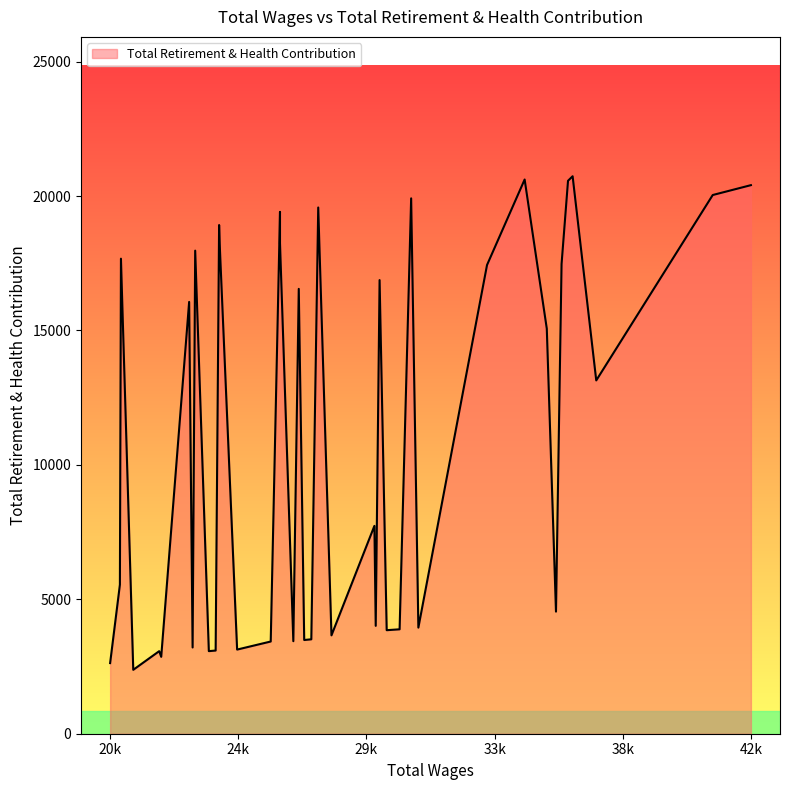

Reading right to left, transcribe all the data shown in this chart.

20589=2627	20925=5544	20961=17670	21384=2377	22276=3071	22345=2860	23305=16062	23424=3208	23513=17969	23982=3072	24216=3094	24335=18922	24364=17995	24954=3130	26109=3430	26428=18247	26428=19411	26886=3442	27073=16547	27260=3486	27504=3512	27742=19574	28197=3659	29673=7732	29718=4013	29851=16874	30095=3851	30539=3884	30936=19914	31184=3947	33544=17435	34837=20615	35598=15069	35914=4542	36106=17473	36328=20568	36486=20736	37298=13142	41302=20038	42614=20405